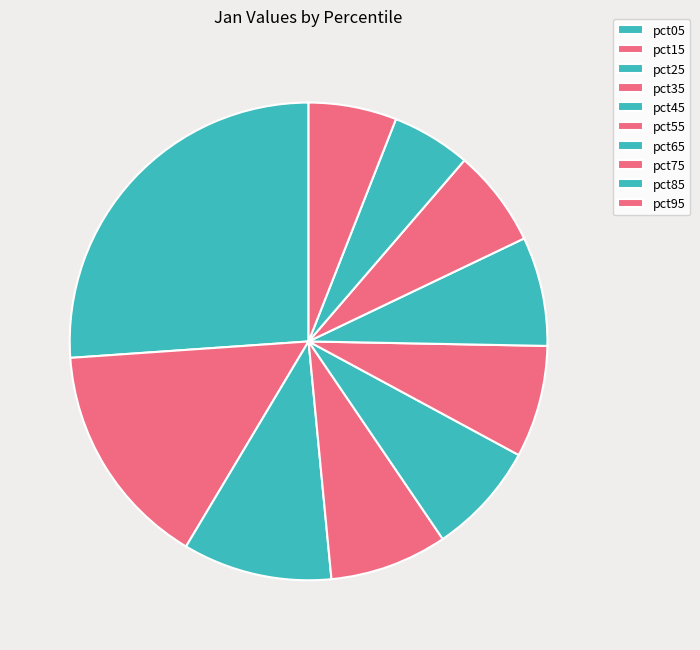

True or false: pct45 accounts for 8% of the total.

True